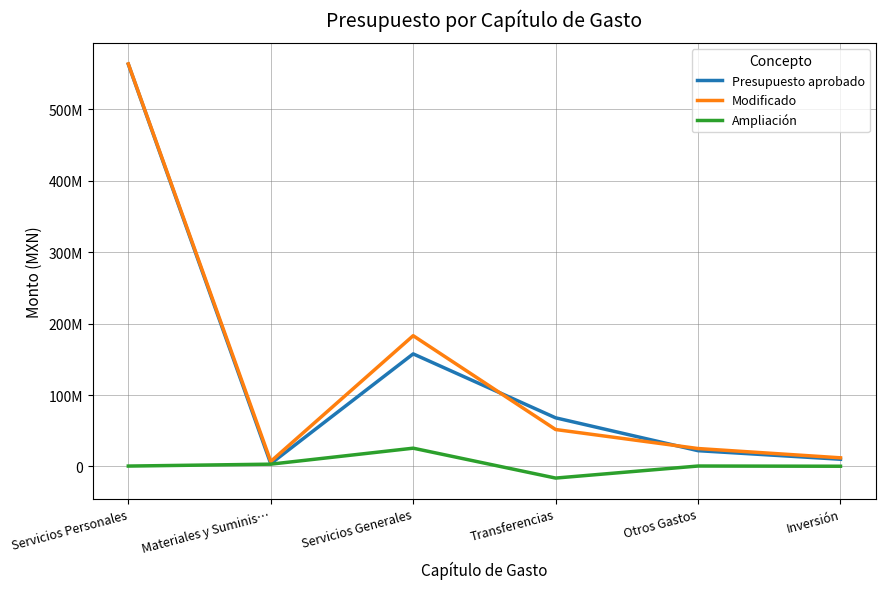

At which label is Presupuesto aprobado closest to 283625760?

Servicios Generales